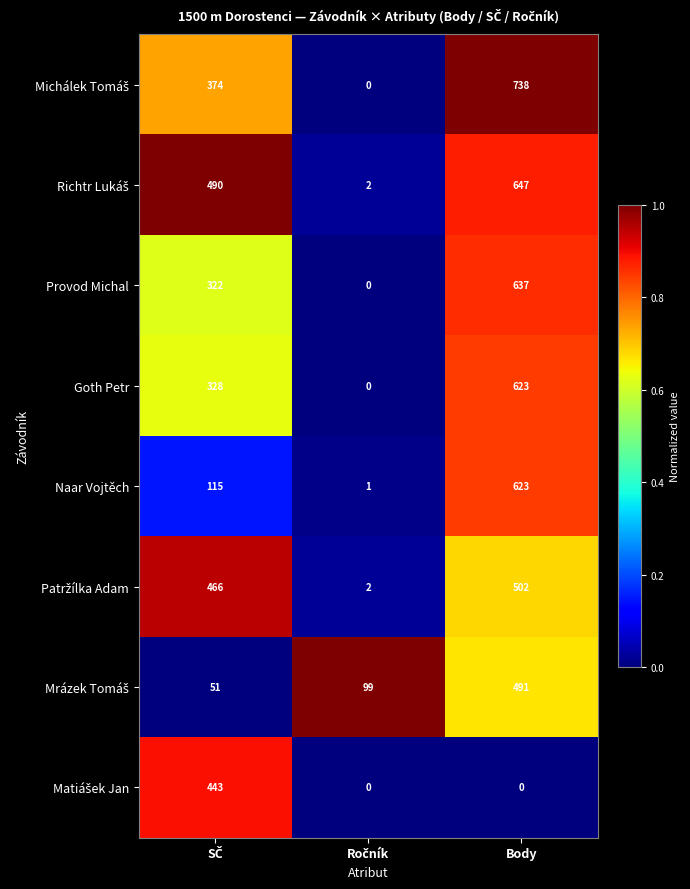

How many Goth Petr values are between 0 and 623?

3